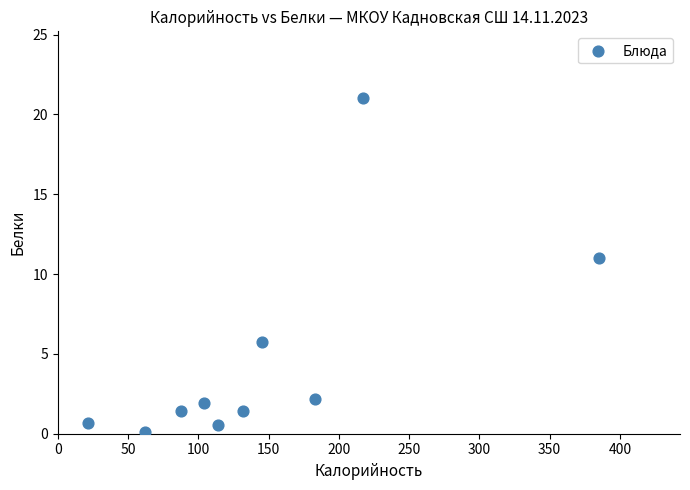

What Y value in the scatter plot is closest to 10?

11.0